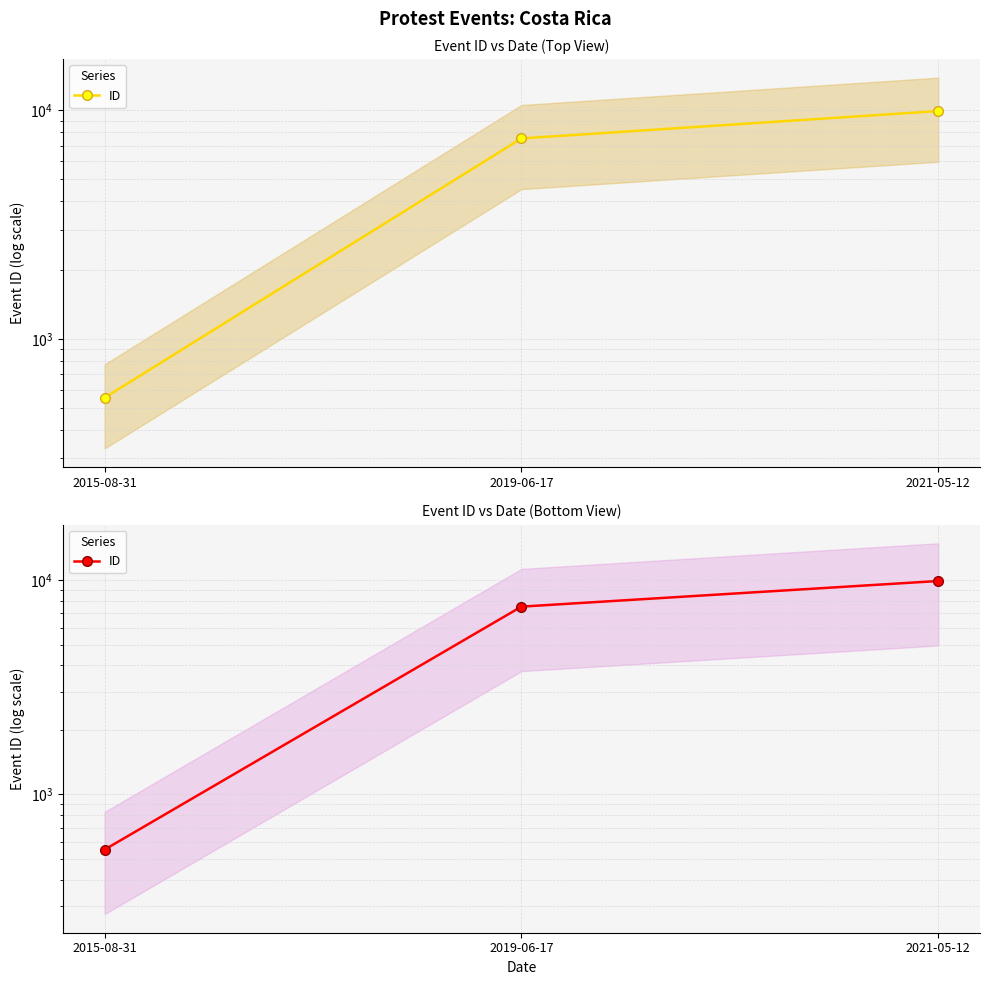

What is the difference between the maximum and second lowest values?

2385